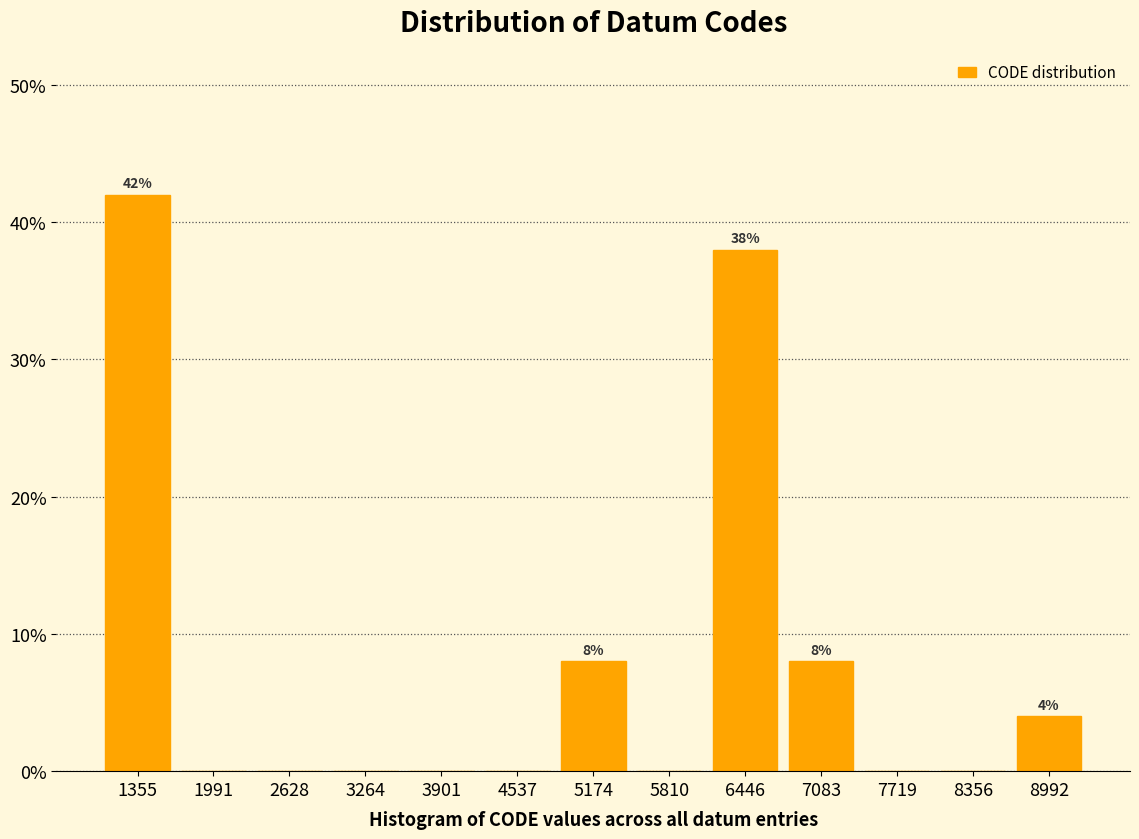

Which range on the x-axis has the tallest bar?

1000 to 1700